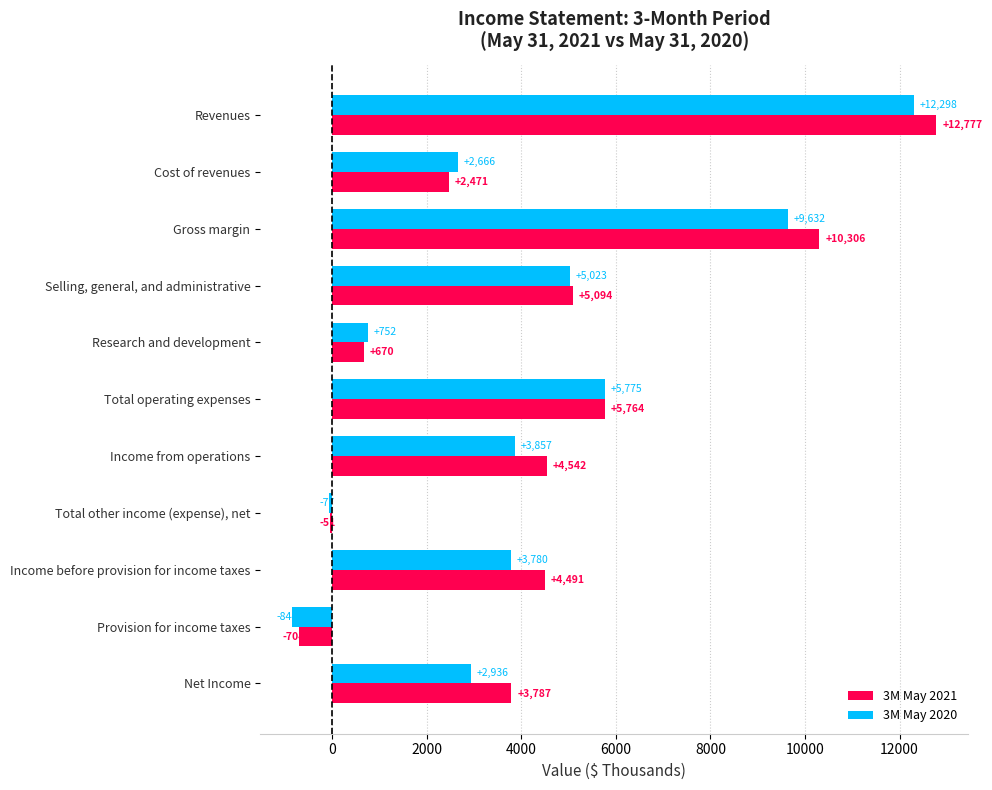

At which label is 3M May 2020 closest to 5727?

Total operating expenses